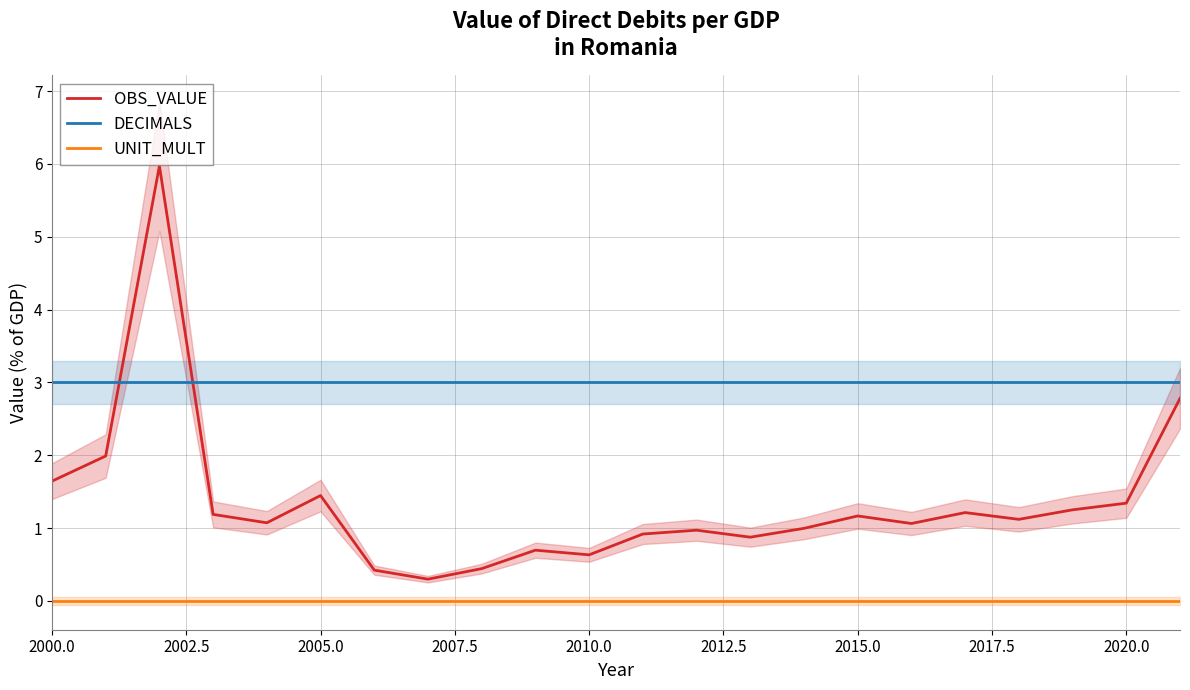

Is it true that OBS_VALUE equals 0.4 at 2010.0?

False